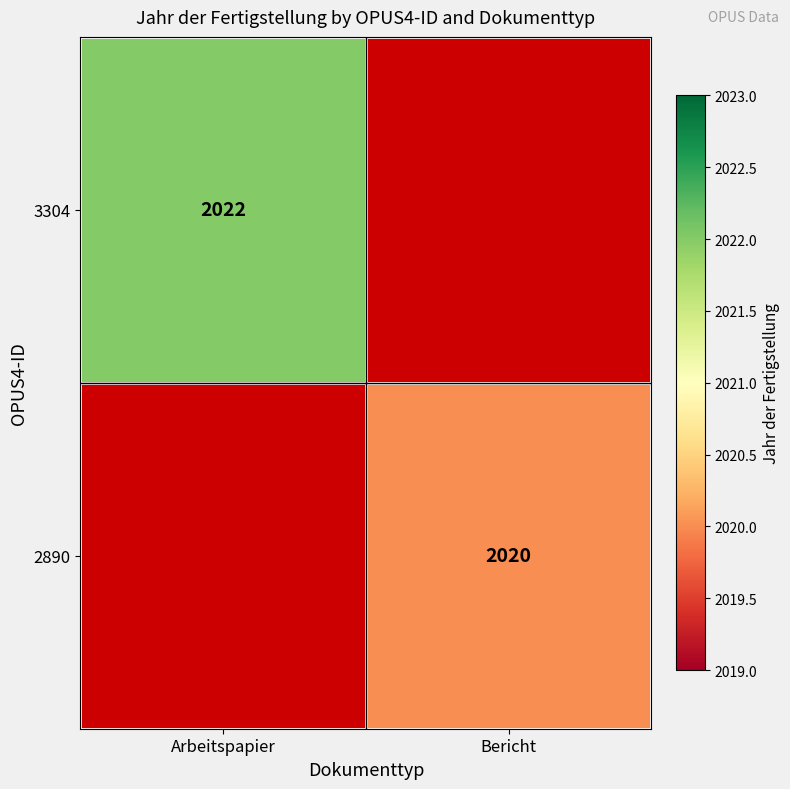

Count the number of categories in the chart.

2